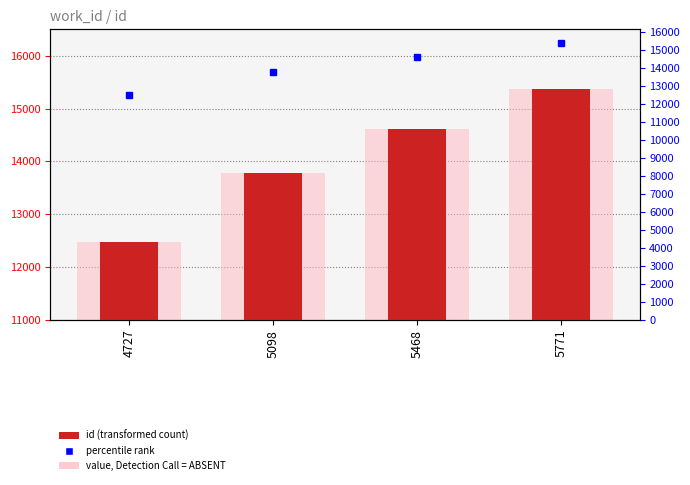

Reading left to right, transcribe all the data shown in this chart.

4727=12473	5098=13776	5468=14622	5771=15378